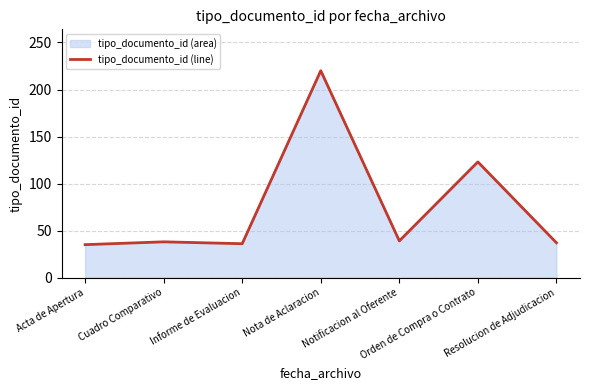

What is the ratio of the value at Resolucion de Adjudicacion to the value at Orden de Compra o Contrato?

0.3